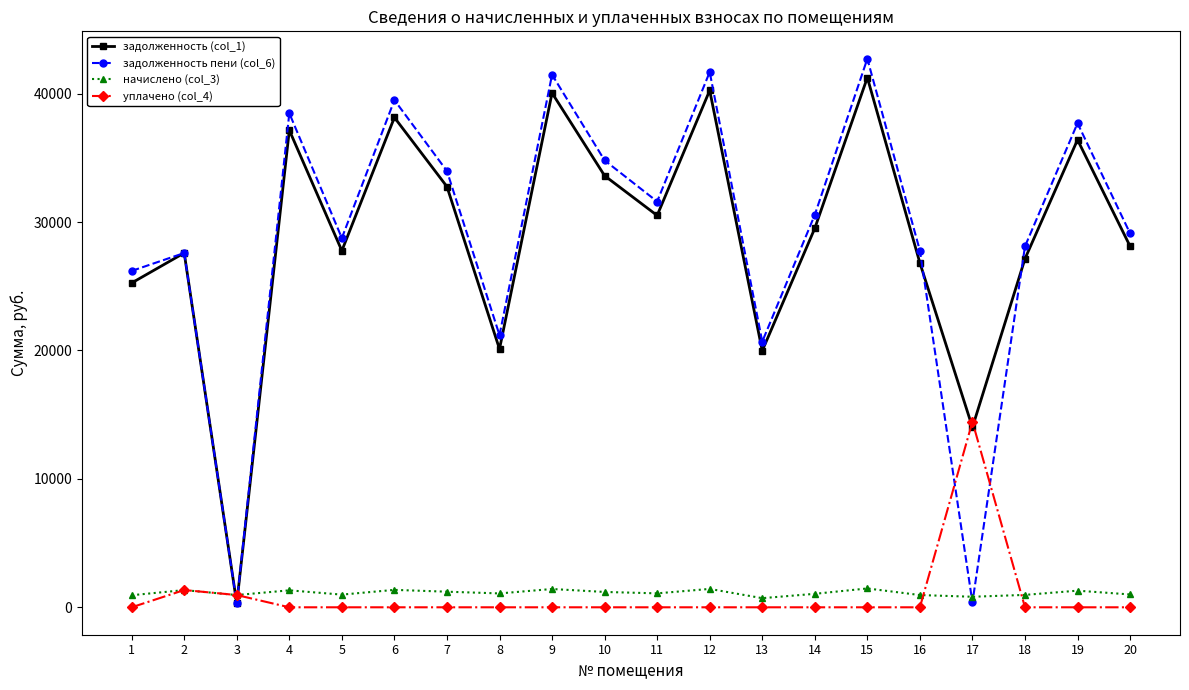

Is it true that начислено (col_3) equals 999.9 at 20?

True